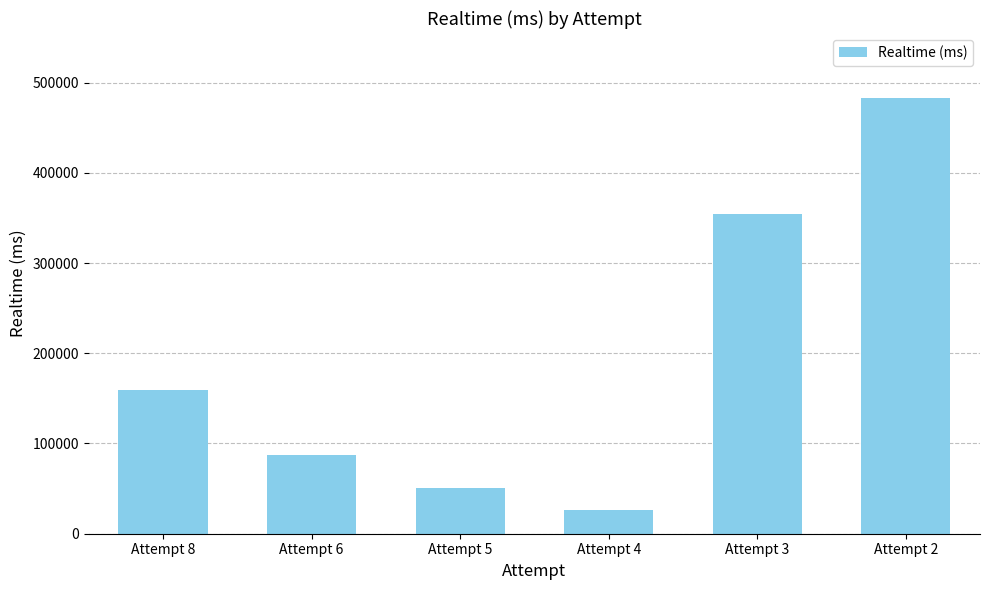

Read the value at Attempt 4.

26068